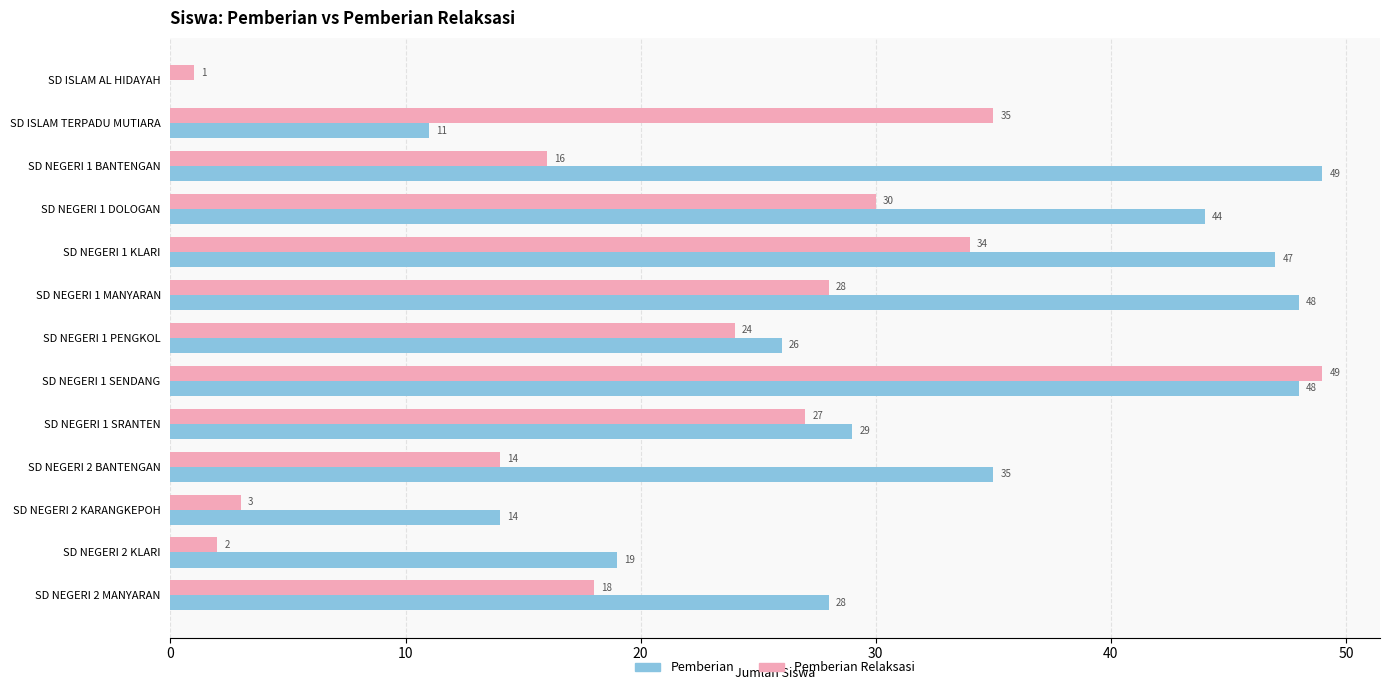

What is the sum of the Pemberian Relaksasi values at SD NEGERI 1 SRANTEN and SD ISLAM TERPADU MUTIARA?

62